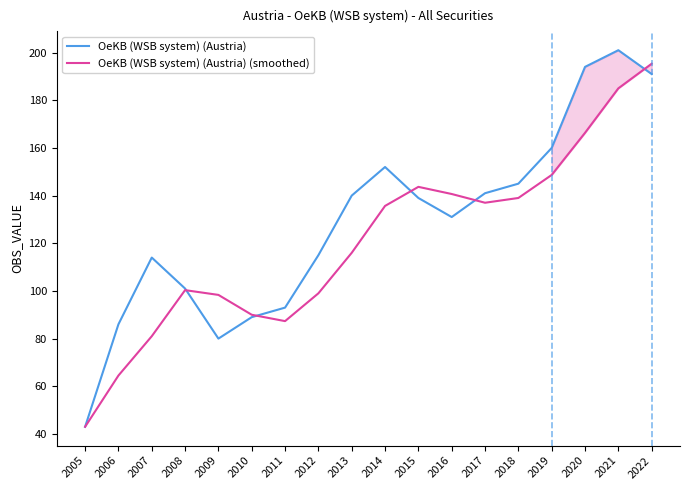

List the labels in order of OeKB (WSB system) (Austria) value, largest first.

2021, 2020, 2022, 2019, 2014, 2018, 2017, 2013, 2015, 2016, 2012, 2007, 2008, 2011, 2010, 2006, 2009, 2005